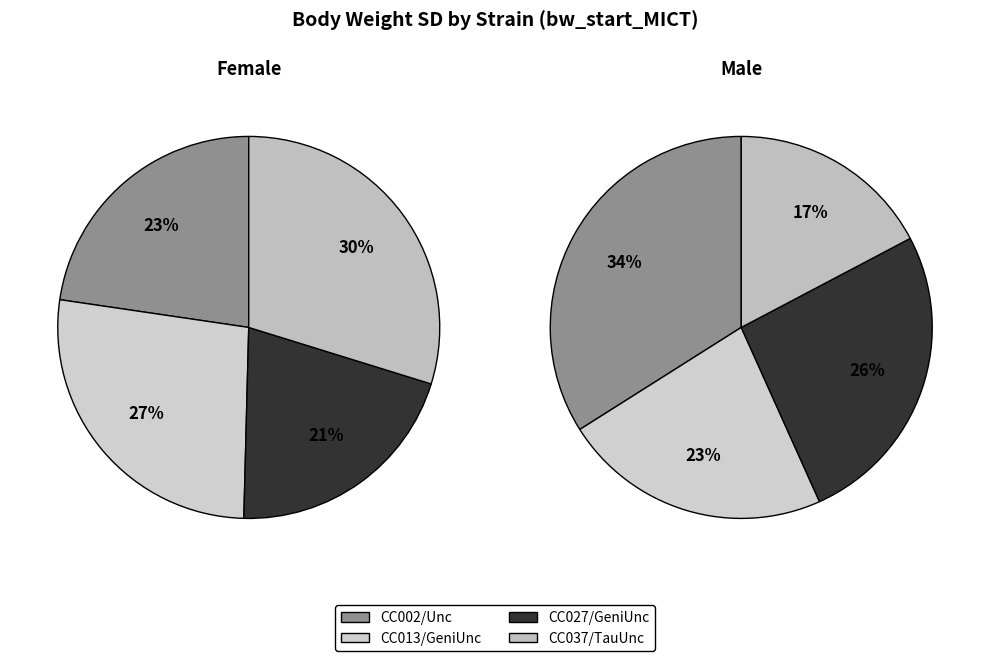

To the nearest percent, what is the average slice percentage?

25%